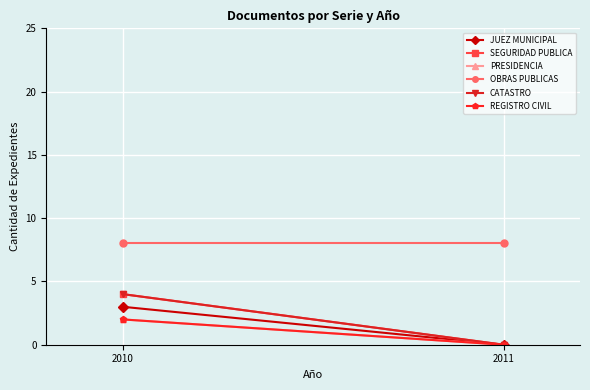

Reading left to right, what are all the values shown in this chart?

JUEZ MUNICIPAL: 3	0
SEGURIDAD PUBLICA: 4	0
PRESIDENCIA: 2	0
OBRAS PUBLICAS: 8	8
CATASTRO: 4	0
REGISTRO CIVIL: 2	0